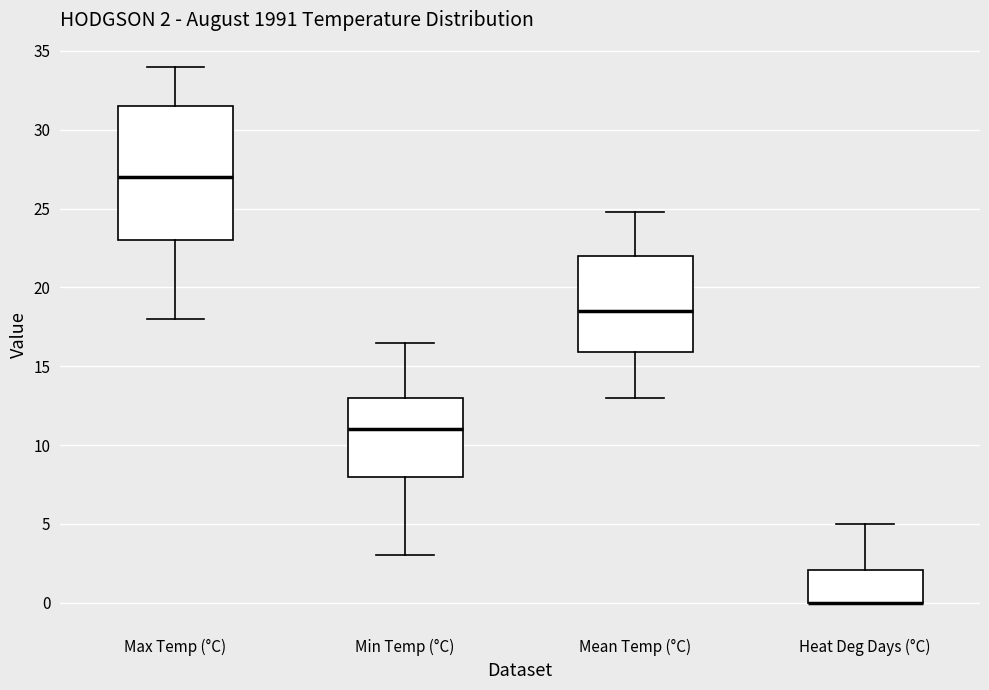

Which box is the tallest, from its lower edge to its upper edge?

Max Temp (°C)